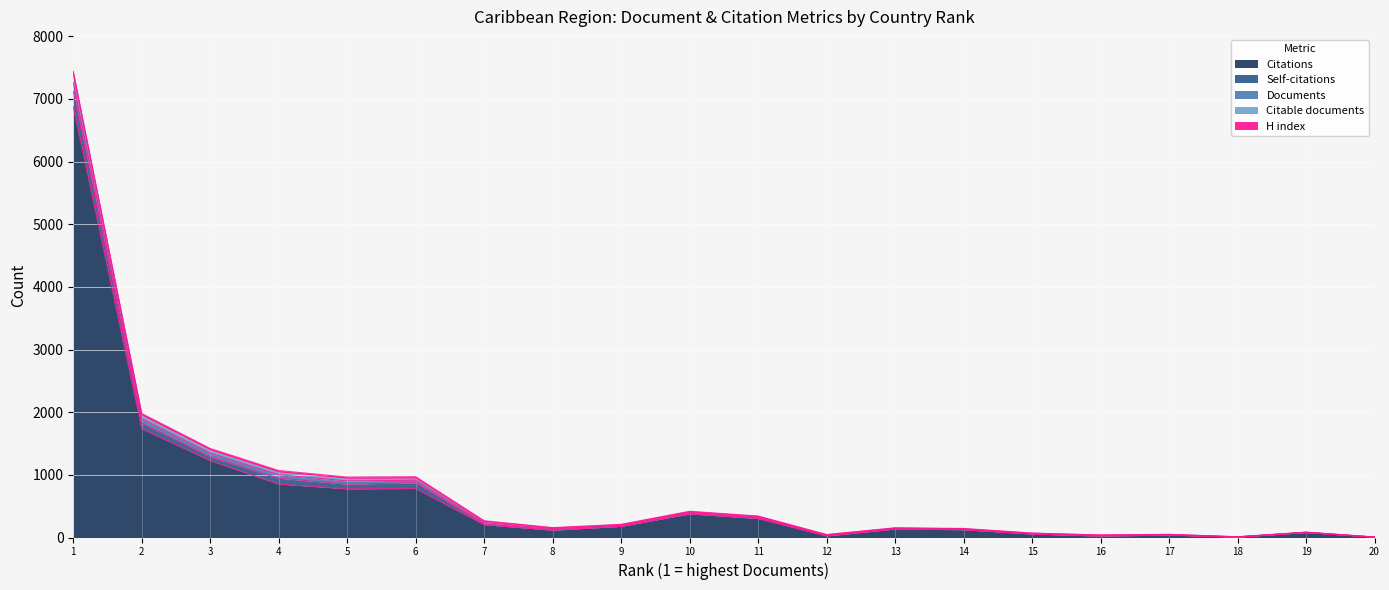

What is the highest value of the Citations series?

6874